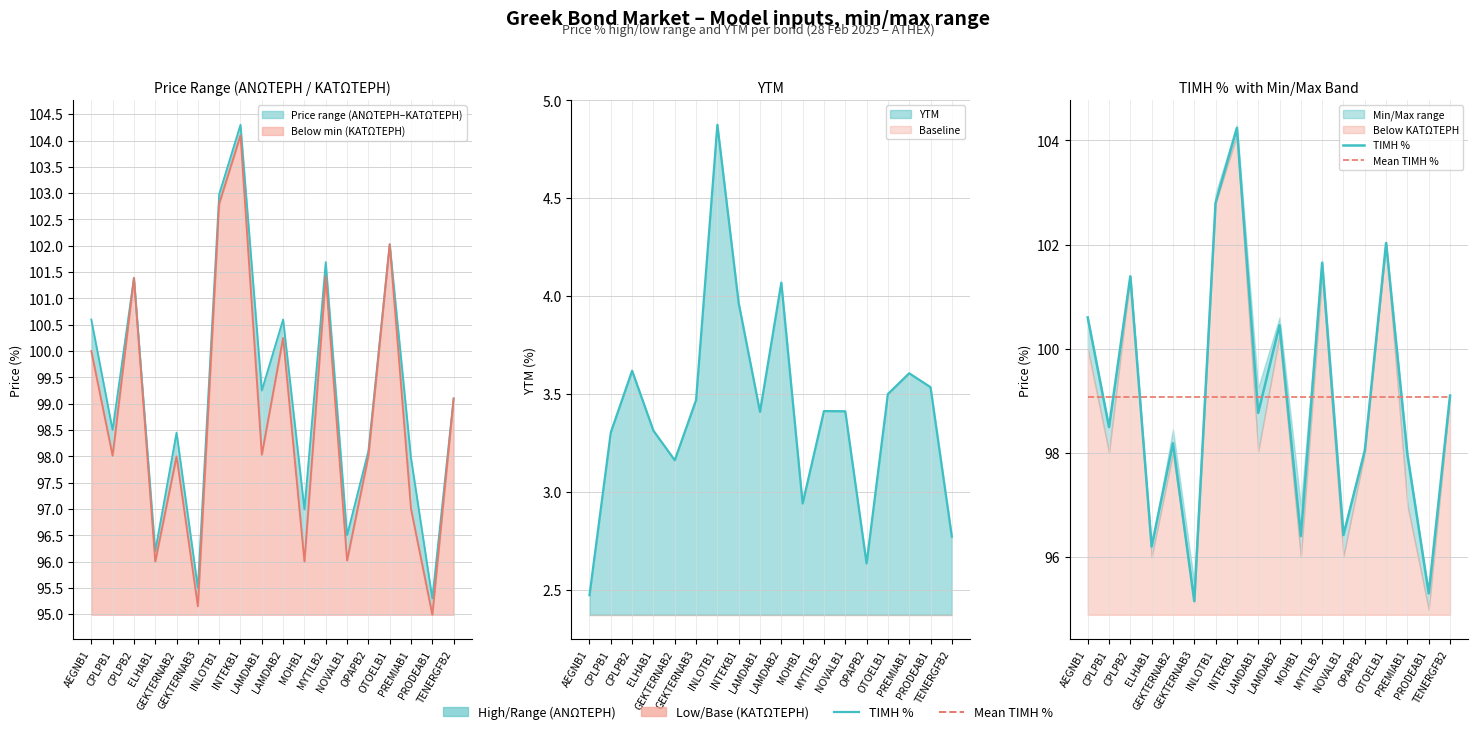

At how many categories does at least one series exceed 100?

7